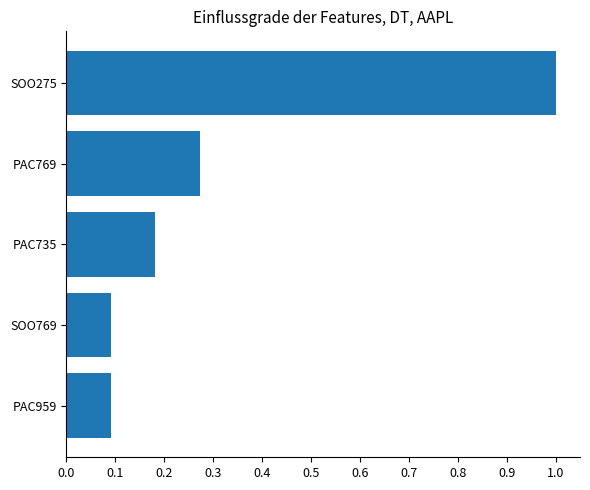

What is the change in value from SOO769 to PAC769?

+0.2